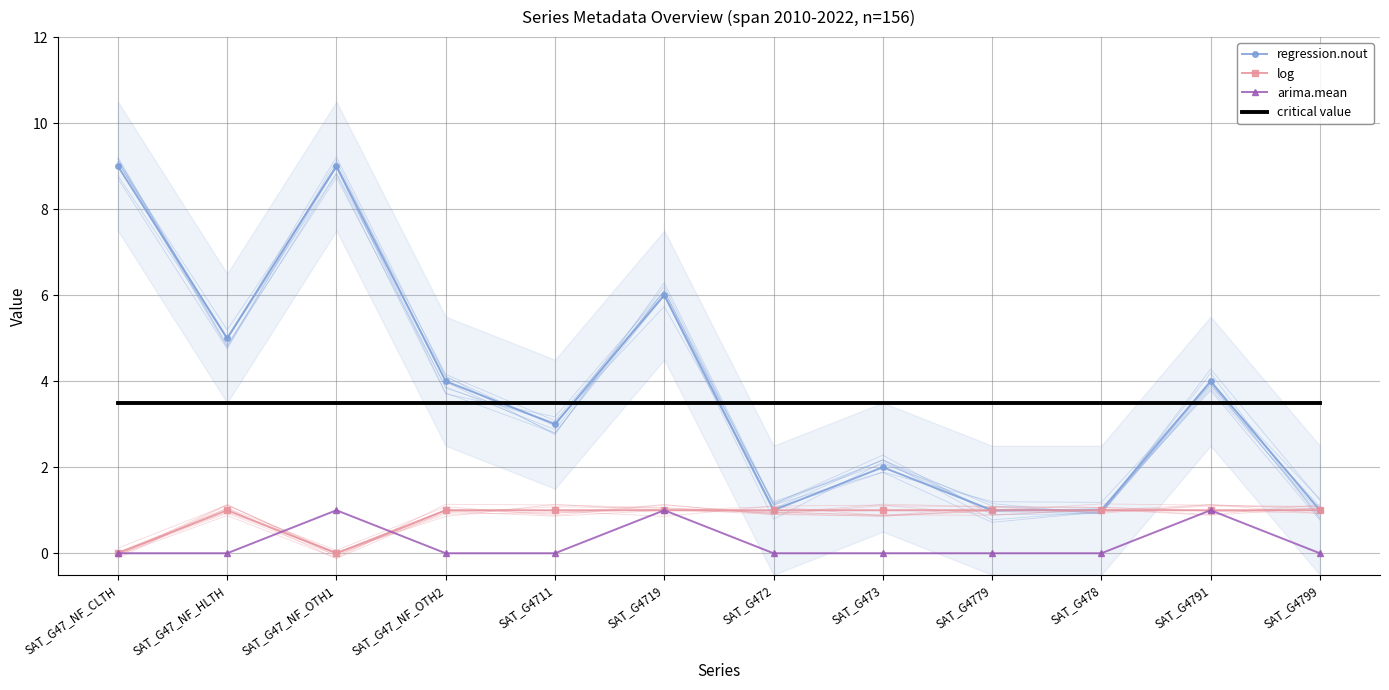

Rank the categories by critical value value from lowest to highest.

SAT_G47_NF_CLTH, SAT_G47_NF_HLTH, SAT_G47_NF_OTH1, SAT_G47_NF_OTH2, SAT_G4711, SAT_G4719, SAT_G472, SAT_G473, SAT_G4779, SAT_G478, SAT_G4791, SAT_G4799